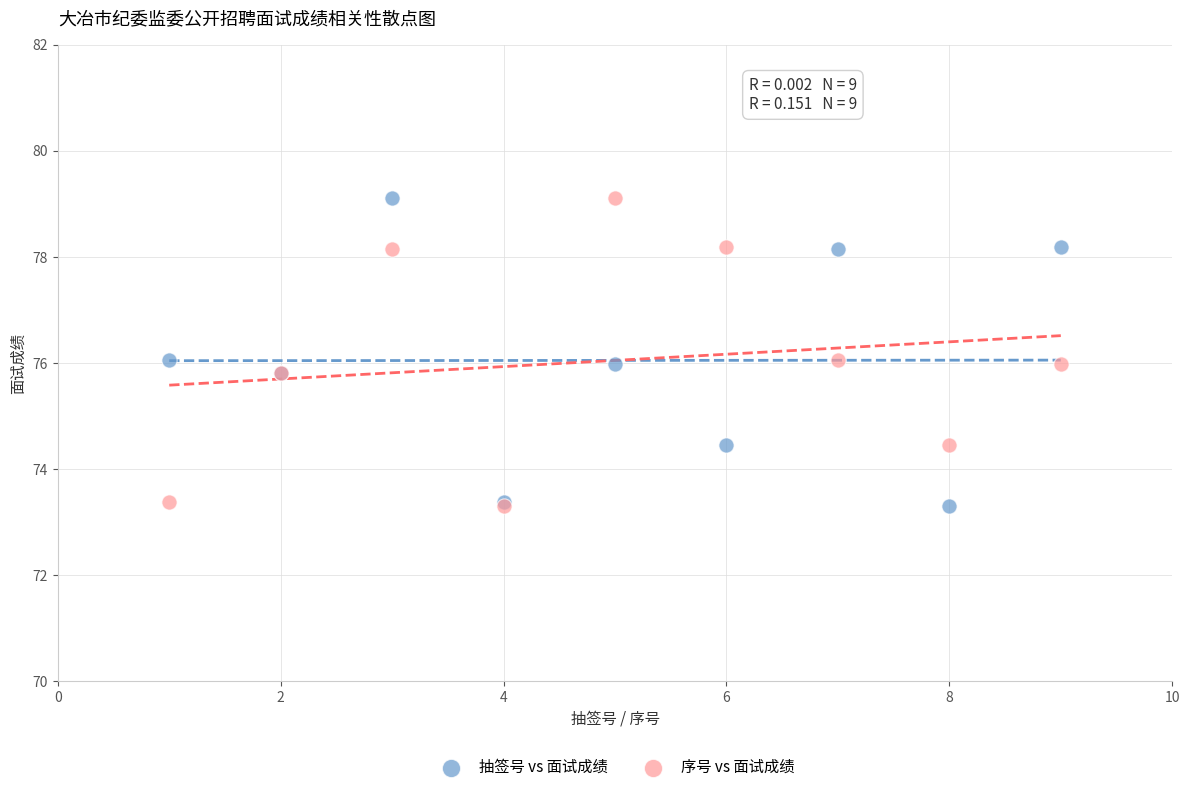

What are all the series names shown in the legend?

抽签号 vs 面试成绩, 序号 vs 面试成绩